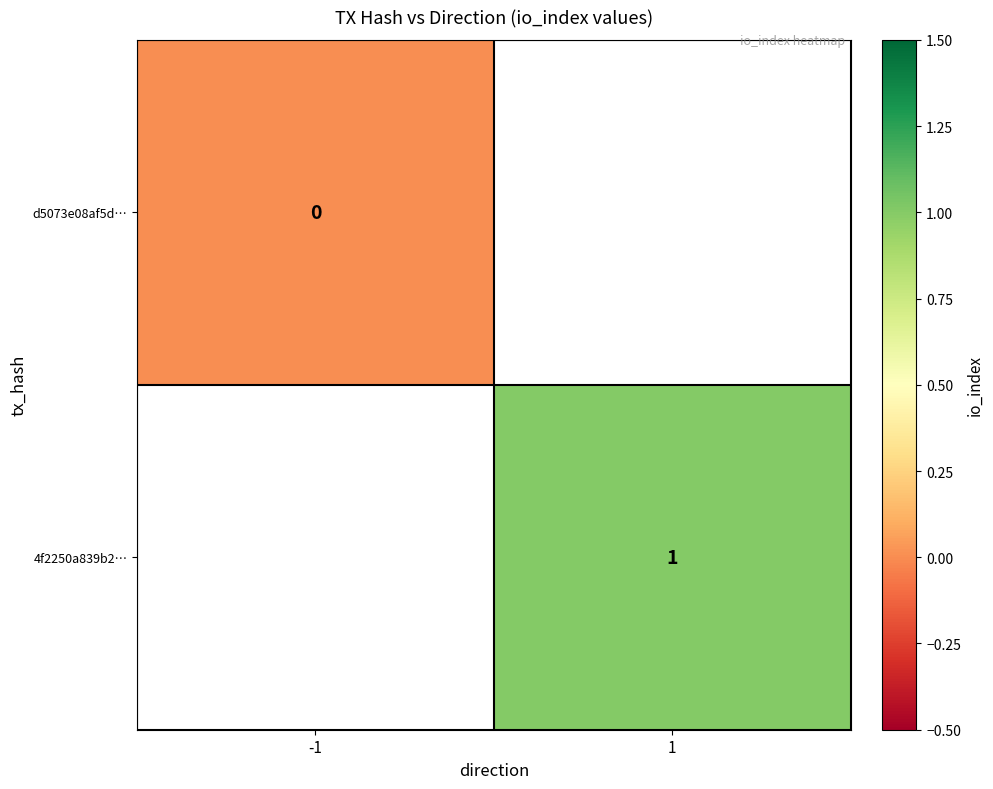

How many distinct data groups are displayed?

2